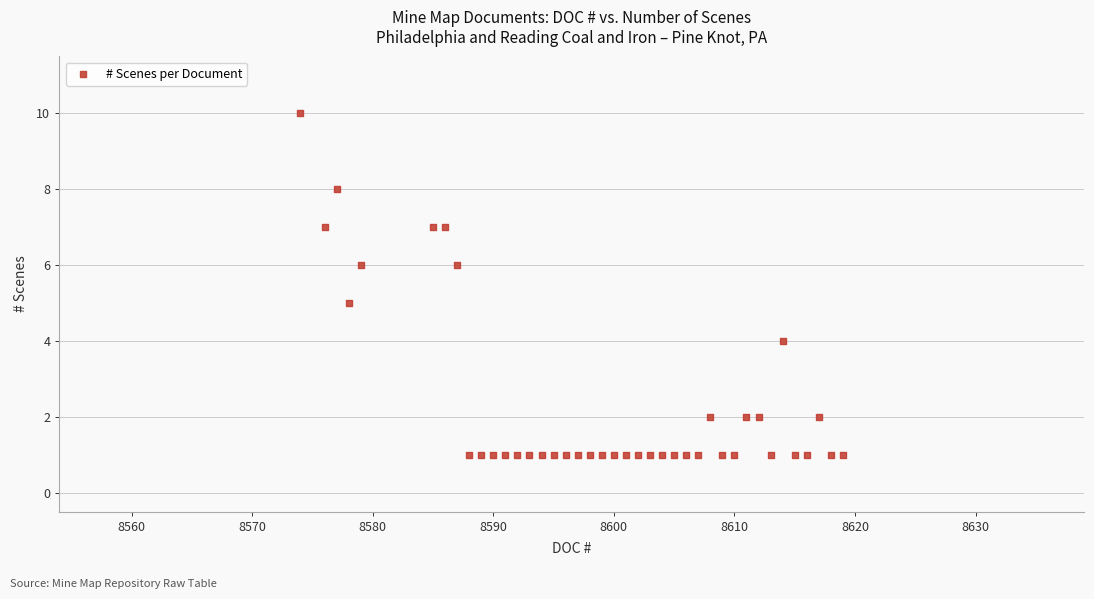

What is the range of X values (max minus min)?

45